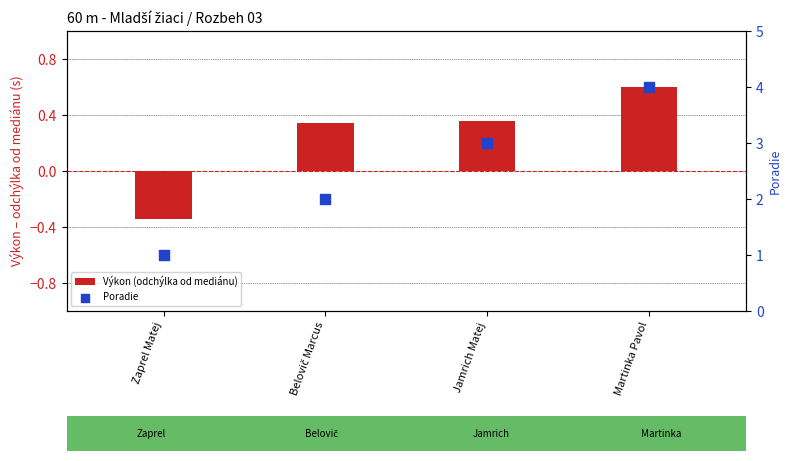

What are all the series names shown in the legend?

Výkon (odchýlka od mediánu), Poradie